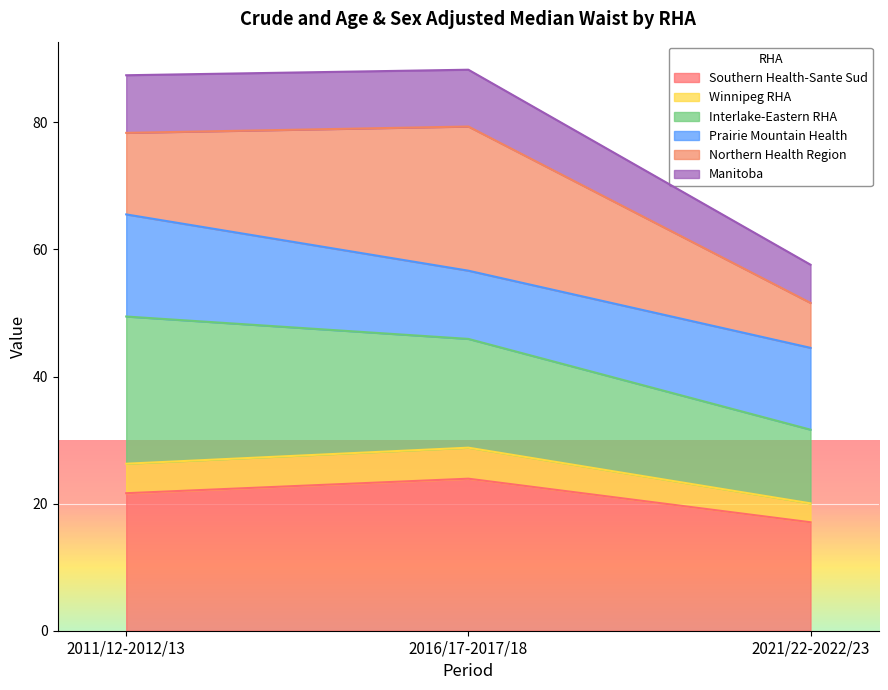

Between 2021/22-2022/23 and 2016/17-2017/18, which is larger?

2016/17-2017/18